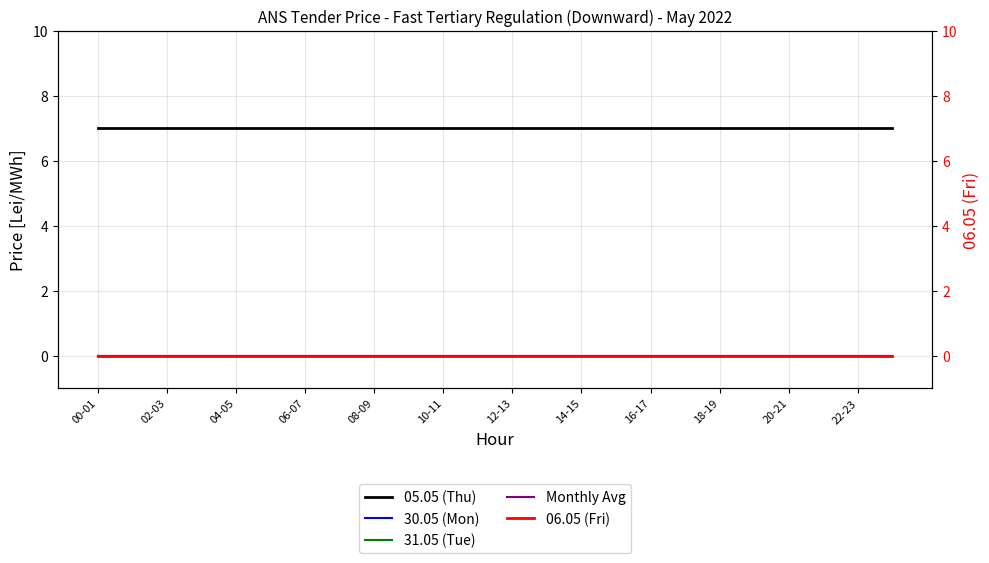

True or false: Monthly Avg has more than 1 points higher than both neighbors.

False